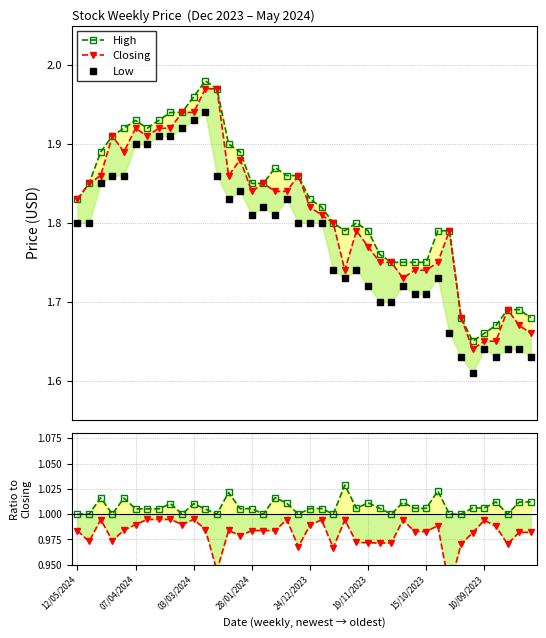

Which series has the largest range (max minus min)?

Closing